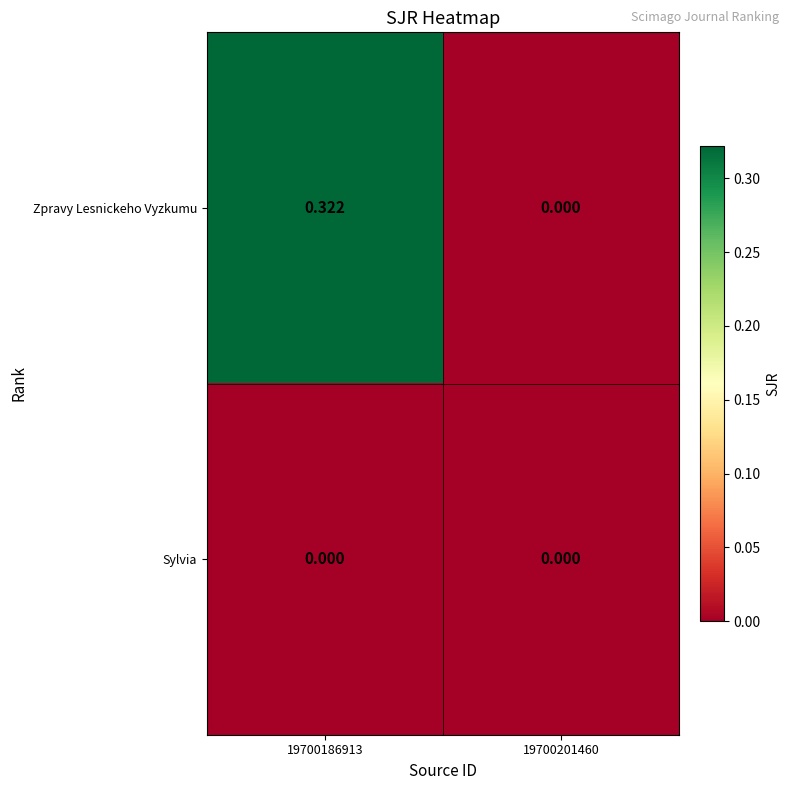

Which series has the largest total across all categories?

Zpravy Lesnickeho Vyzkumu